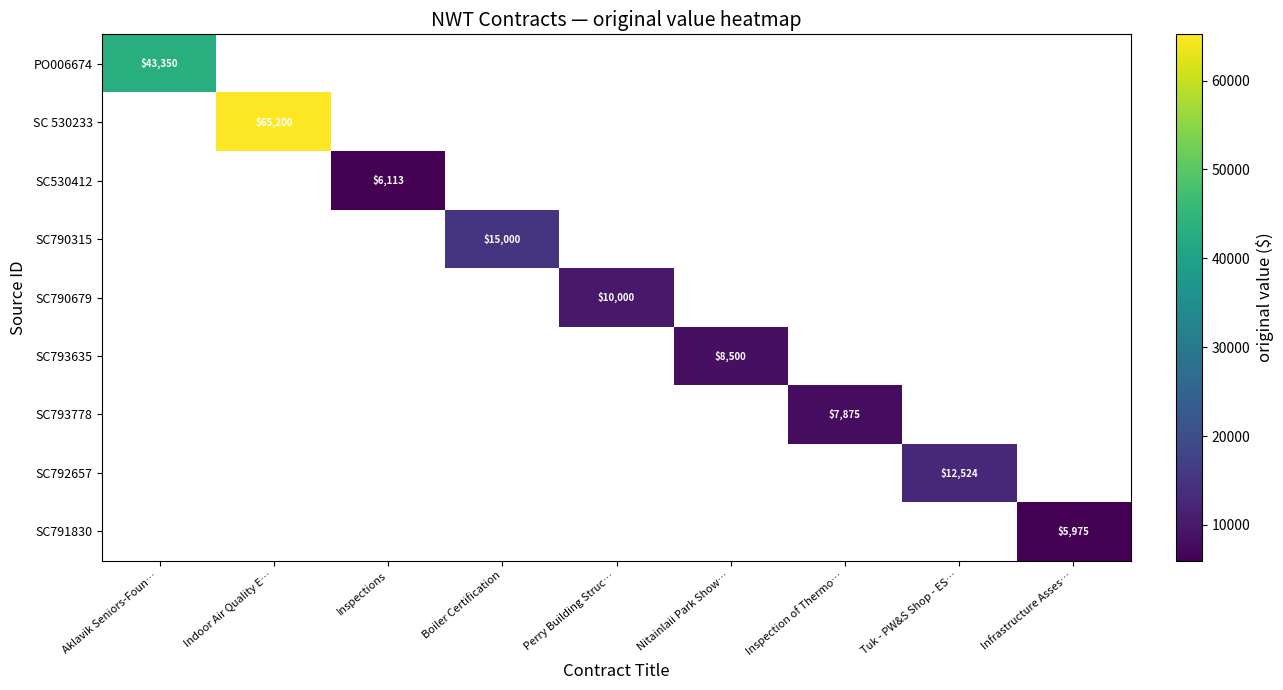

Which label corresponds to the largest value in the chart?

Indoor Air Quality E…